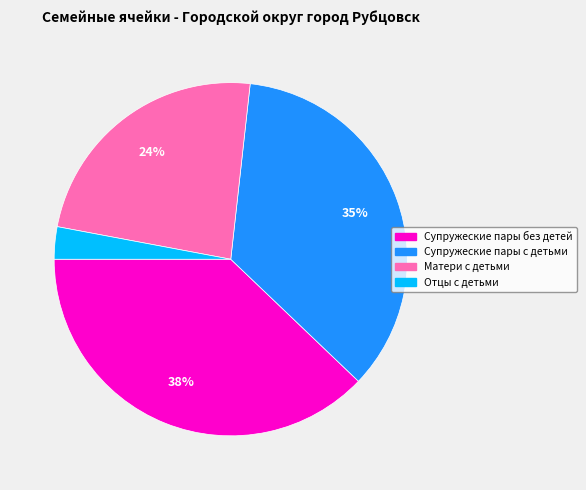

The Супружеские пары с детьми slice represents 50% of the pie. True or false?

False